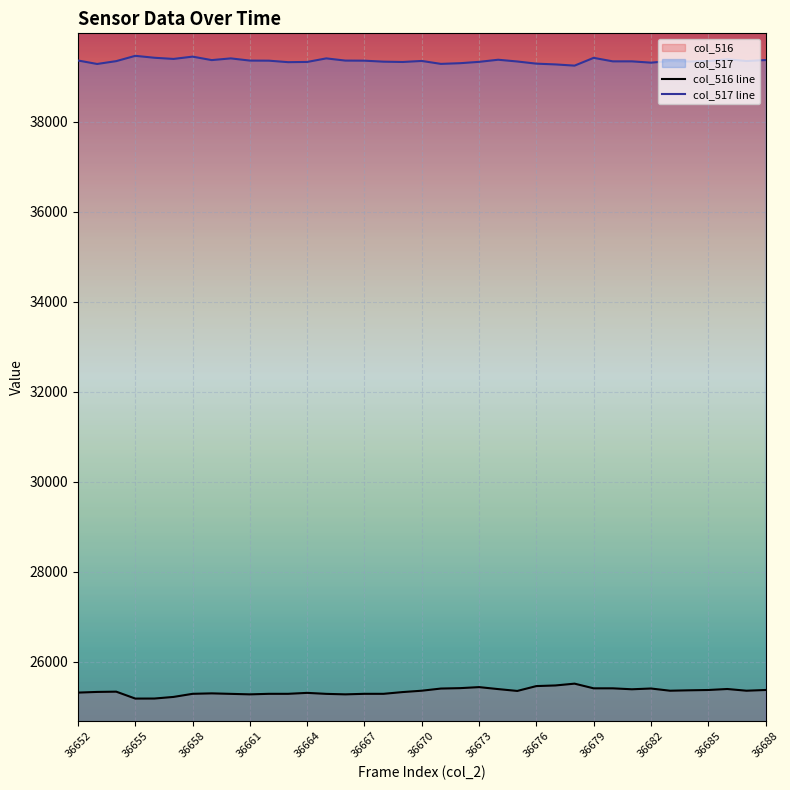

What is the maximum value shown in the chart?

39464